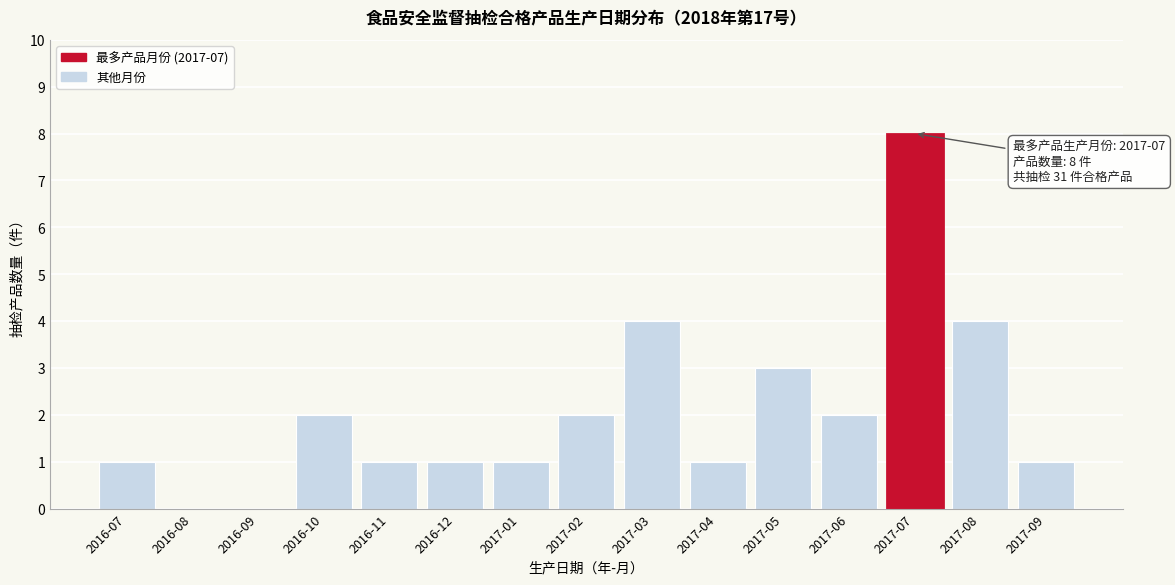

Reading left to right, what are all the values shown in this chart?

2016-07=1	2016-08=0	2016-09=0	2016-10=2	2016-11=1	2016-12=1	2017-01=1	2017-02=2	2017-03=4	2017-04=1	2017-05=3	2017-06=2	2017-07=8	2017-08=4	2017-09=1